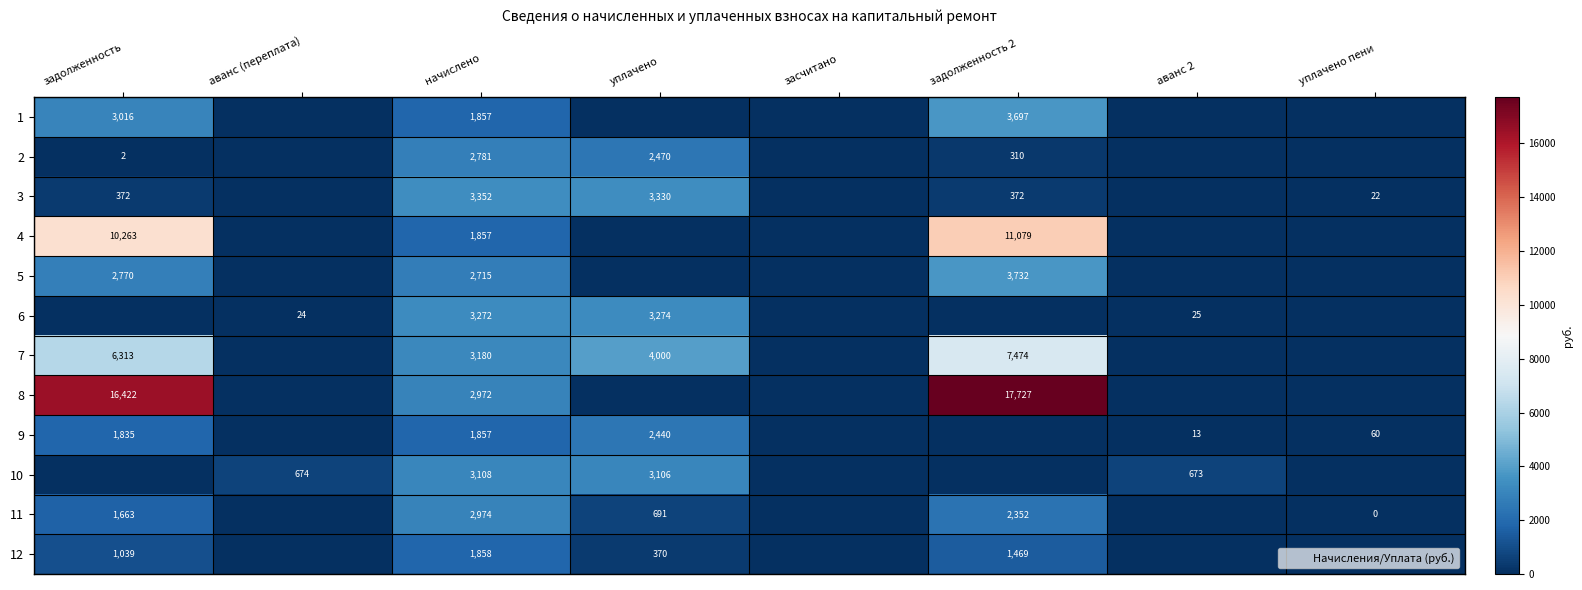

At which category is the sum across all series the highest?

задолженность 2